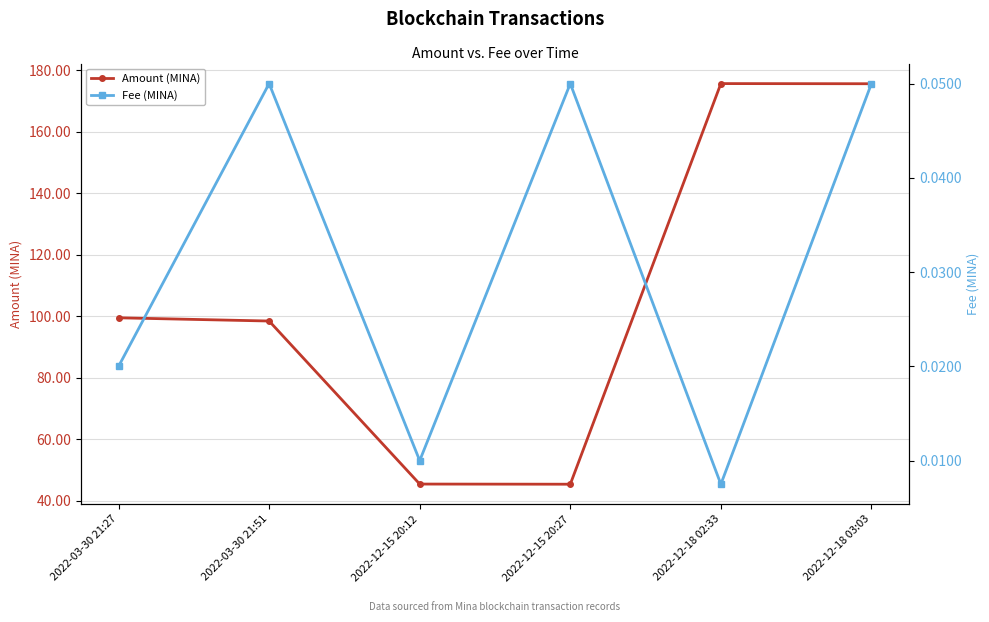

At which label does Amount (MINA) first exceed 99?

2022-03-30 21:27